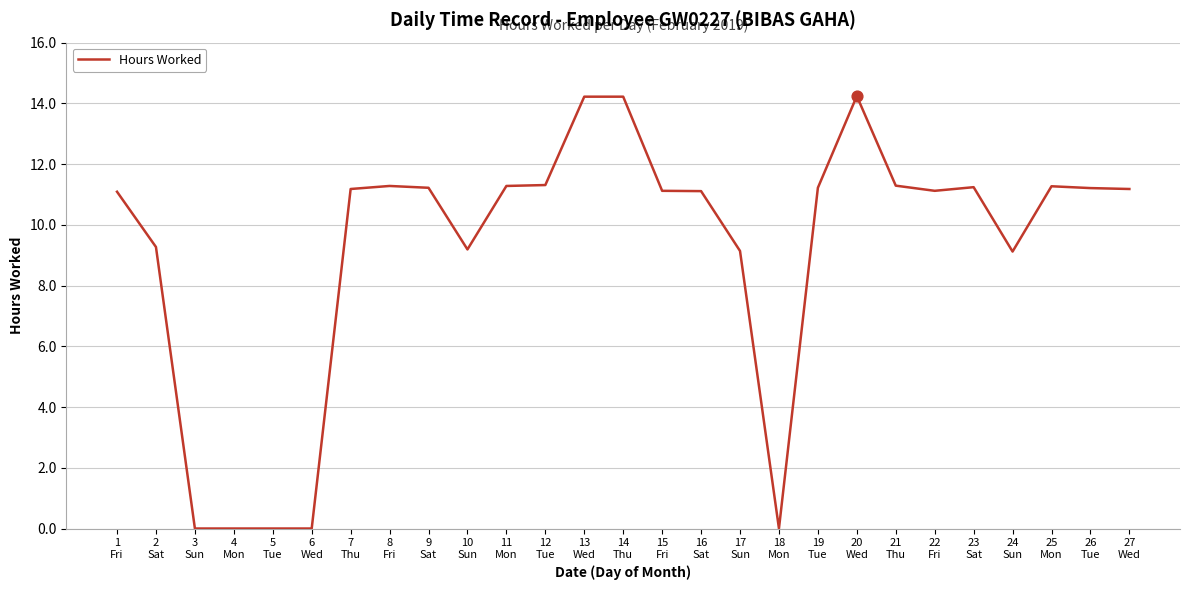

Between 22
Fri and 17
Sun, which is larger?

22
Fri